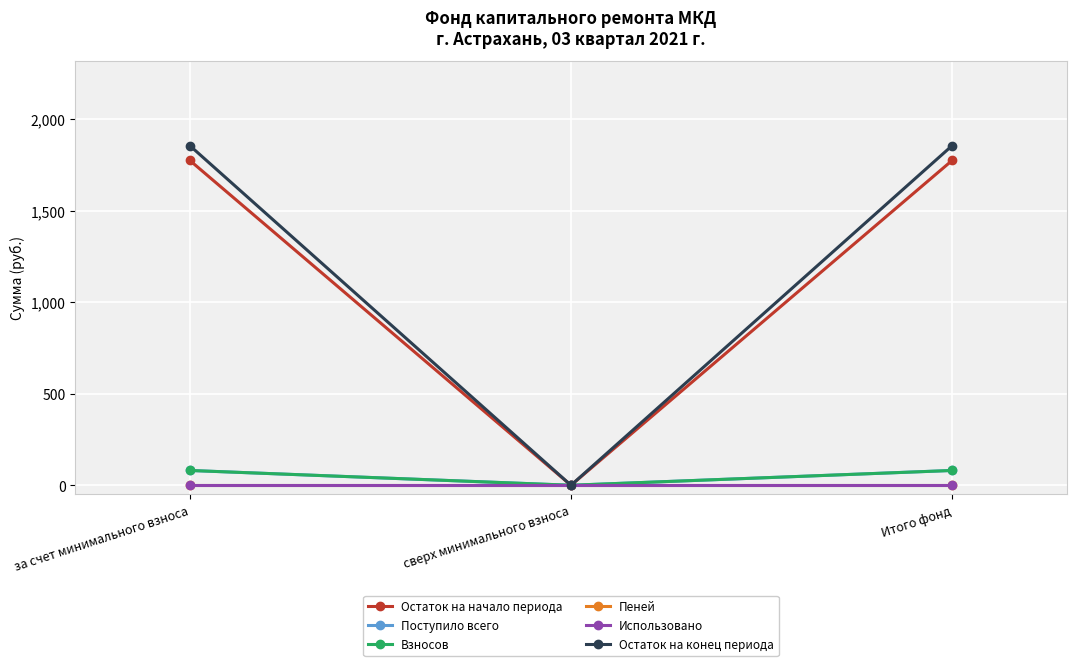

Reading left to right, extract all data points from this chart.

Остаток на начало периода: 1776.1	0.0	1776.1
Поступило всего: 80.9	0.0	80.9
Взносов: 80.9	0.0	80.9
Пеней: 0.0	0.0	0.0
Использовано: 0.0	0.0	0.0
Остаток на конец периода: 1857.0	0.0	1857.0